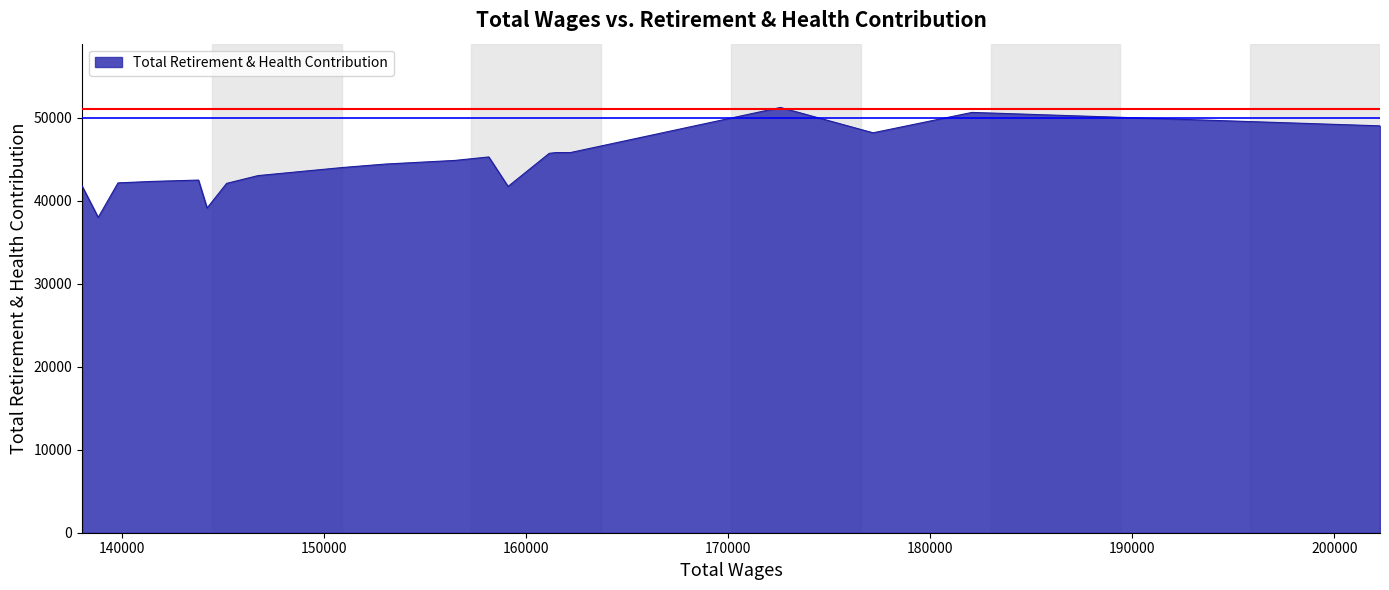

What is the difference between the maximum and minimum values?

13249